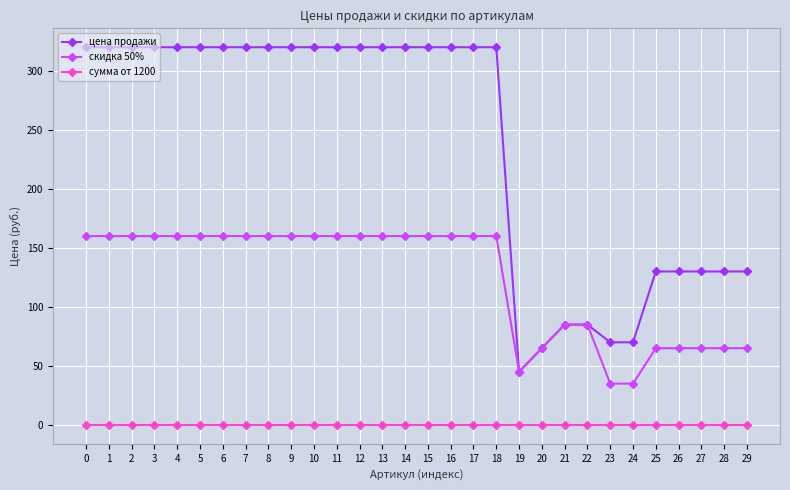

Is this an area chart (filled region under the line)?

No